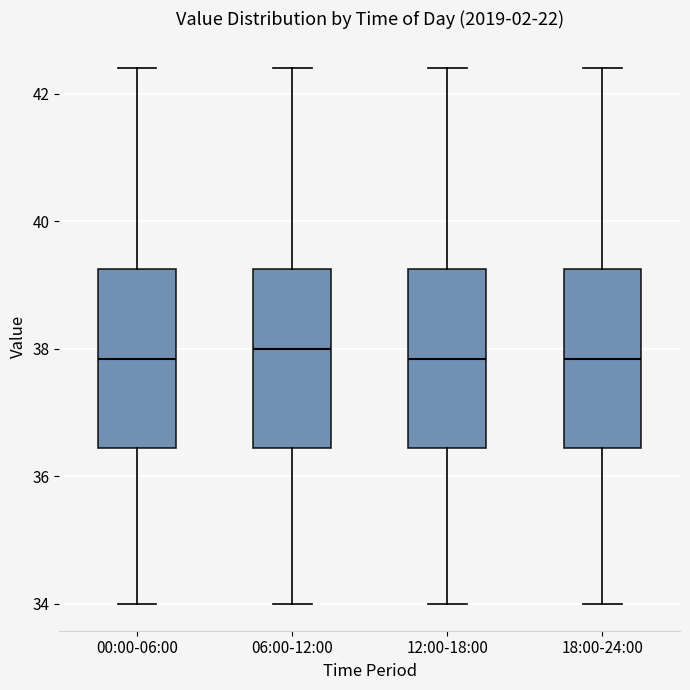

Reading left to right, transcribe this box plot: for each box, give where its median line is, the range the box spans, and where its two whiskers end, as read against the y-axis. The values are not printed on the chart, so give them approximately, as read against the axis.

00:00-06:00: median 37.8, box 36.4 to 39.2, whiskers 34.0 to 42.4
06:00-12:00: median 38.0, box 36.4 to 39.2, whiskers 34.0 to 42.4
12:00-18:00: median 37.8, box 36.4 to 39.2, whiskers 34.0 to 42.4
18:00-24:00: median 37.8, box 36.4 to 39.2, whiskers 34.0 to 42.4